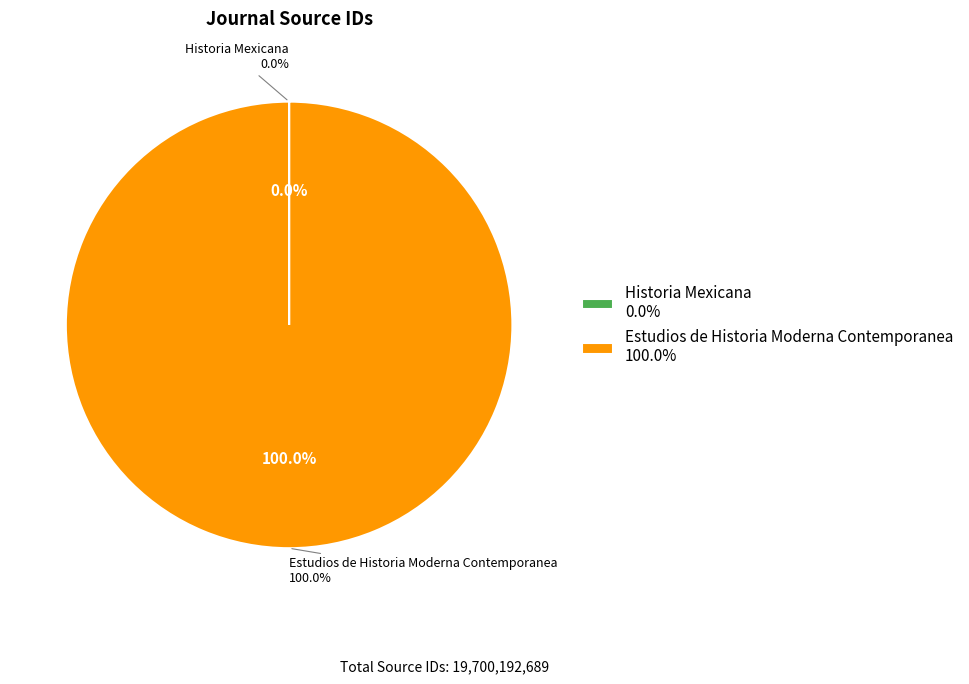

The Historia Mexicana slice represents 1% of the pie. True or false?

False